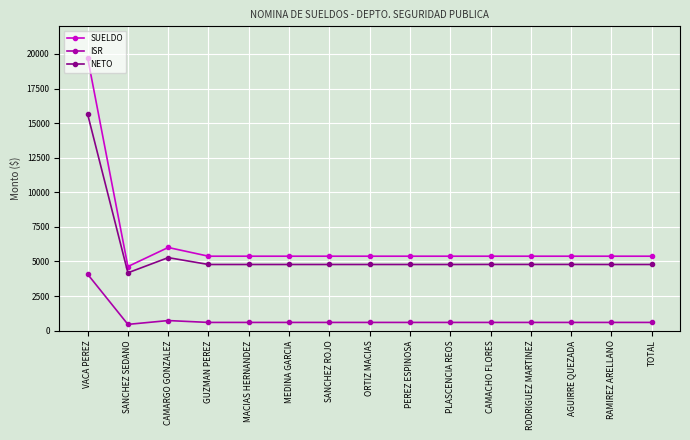

Which category has the highest value in the ISR series?

VACA PEREZ